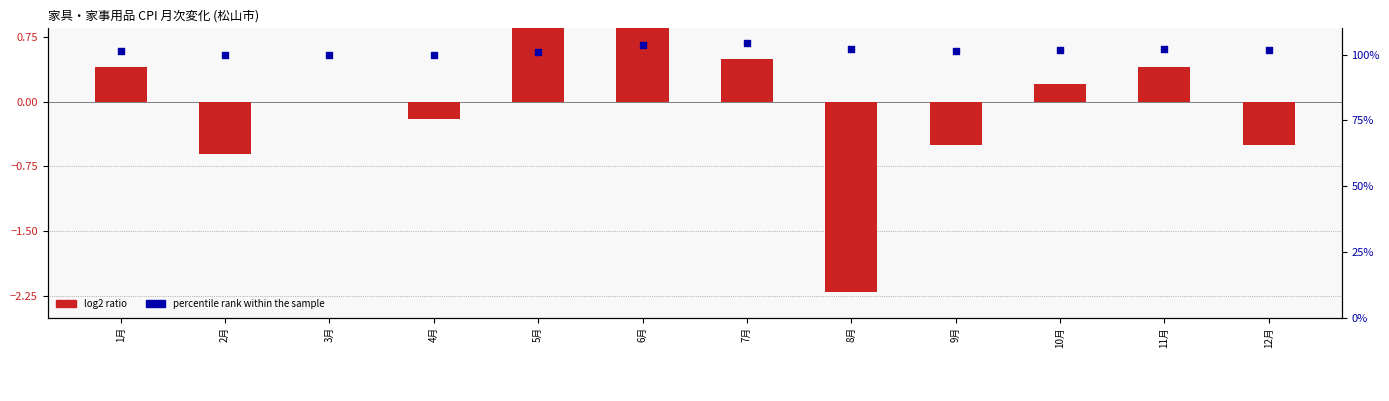

What is the total value across all series at 7月?

104.8